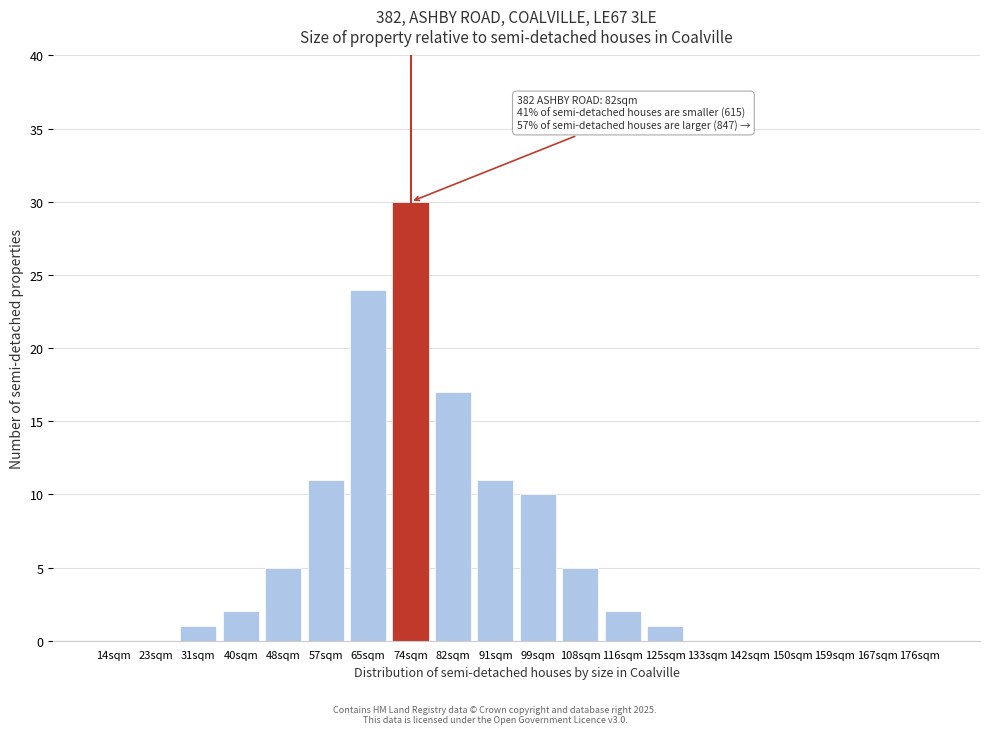

Reading right to left, list all the values displayed in this chart.

176sqm=0	167sqm=0	159sqm=0	150sqm=0	142sqm=0	133sqm=0	125sqm=1	116sqm=2	108sqm=5	99sqm=10	91sqm=11	82sqm=17	74sqm=30	65sqm=24	57sqm=11	48sqm=5	40sqm=2	31sqm=1	23sqm=0	14sqm=0